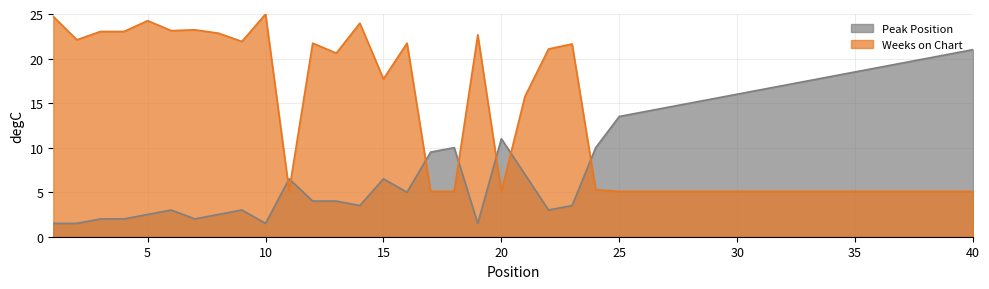

Rank the series by their average value, from lowest to highest.

Peak Position, Weeks on Chart